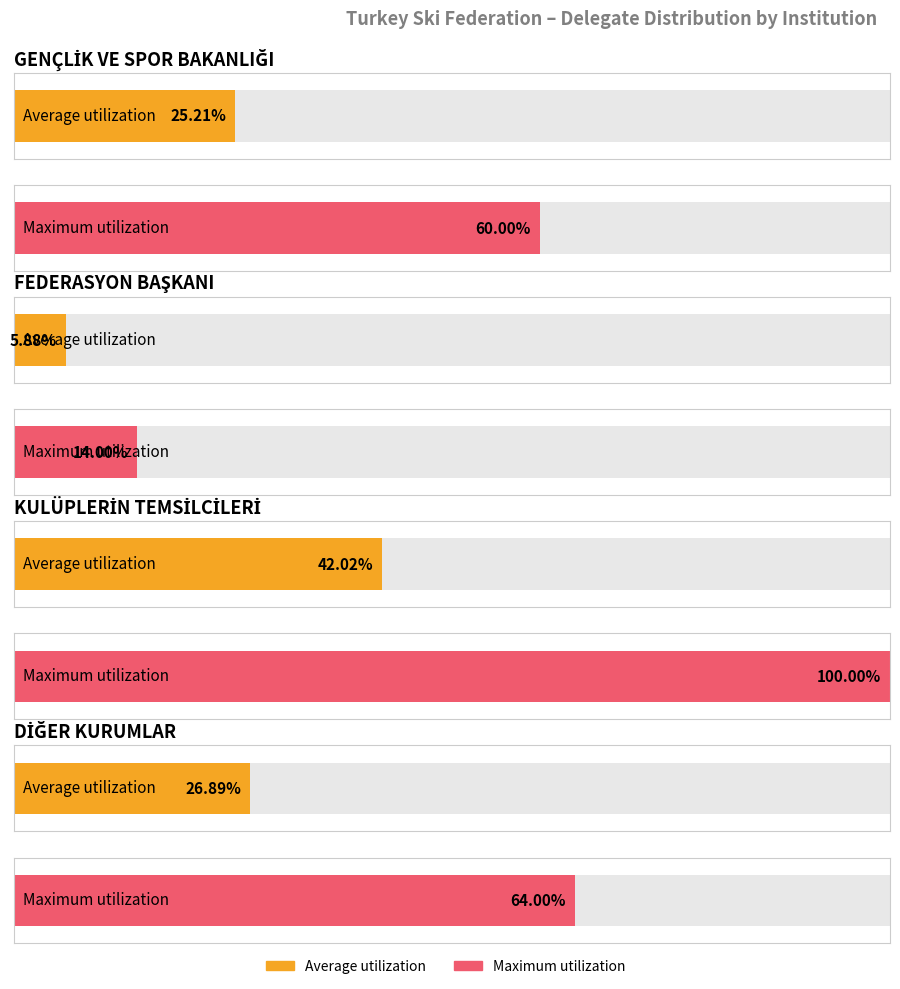

What is the label of the 1st bar from the right?

FEDERASYON BAŞKANI